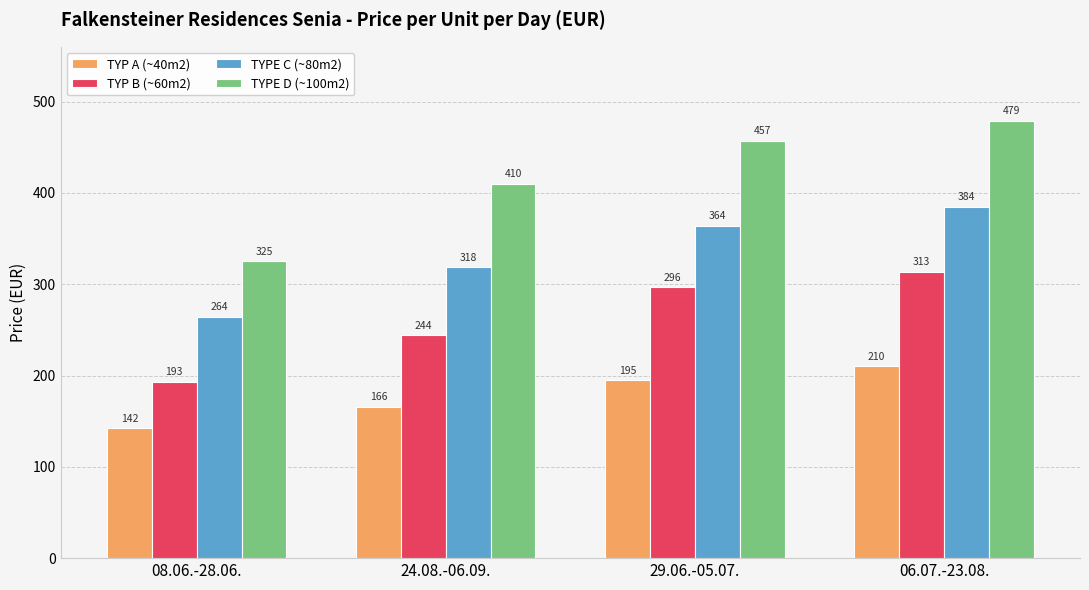

What is the sum of all TYP B (~60m2) values?

1046.7